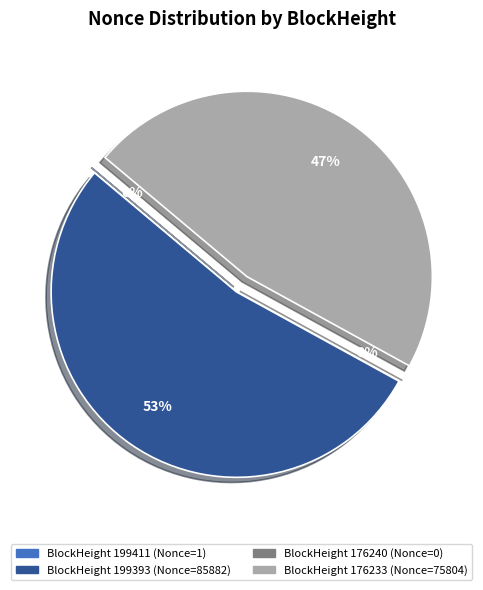

What portion of the pie excludes 199411?

100.0%